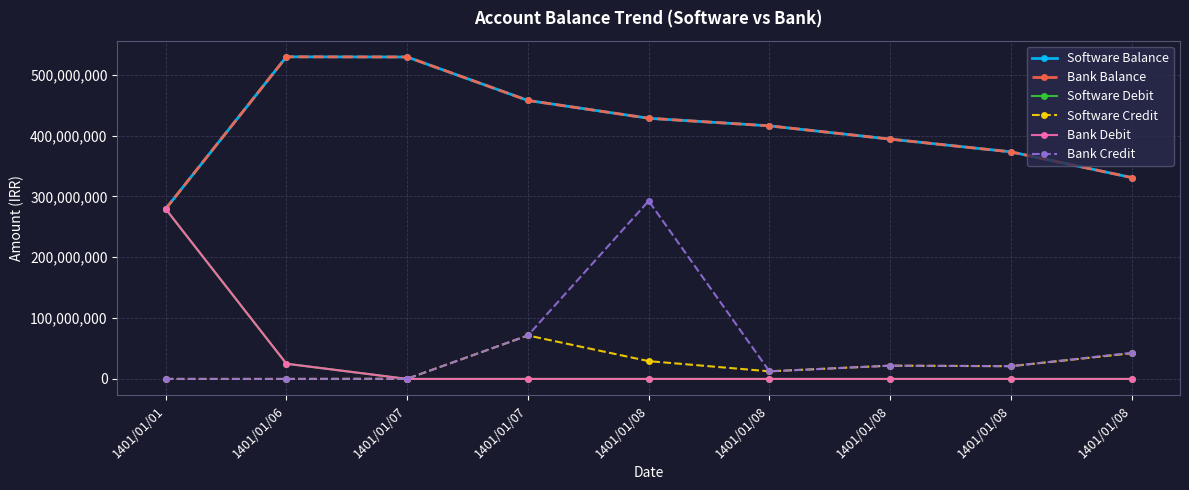

Is it true that Software Balance equals 319559505 at 1401/01/06?

False